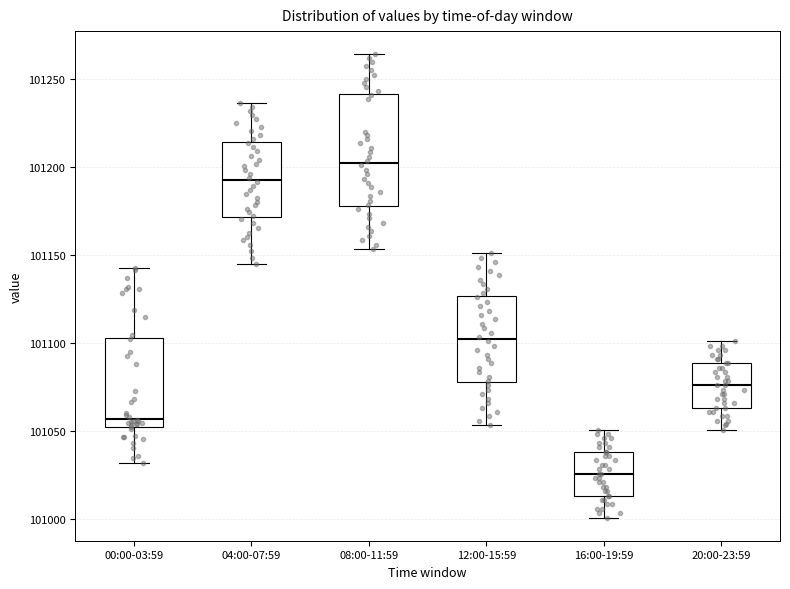

Which box has the highest median line?

08:00-11:59